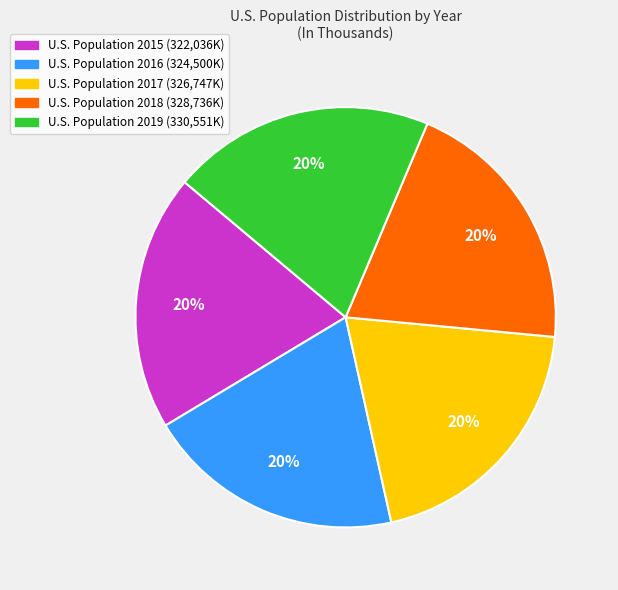

Is there a majority slice in this chart?

No